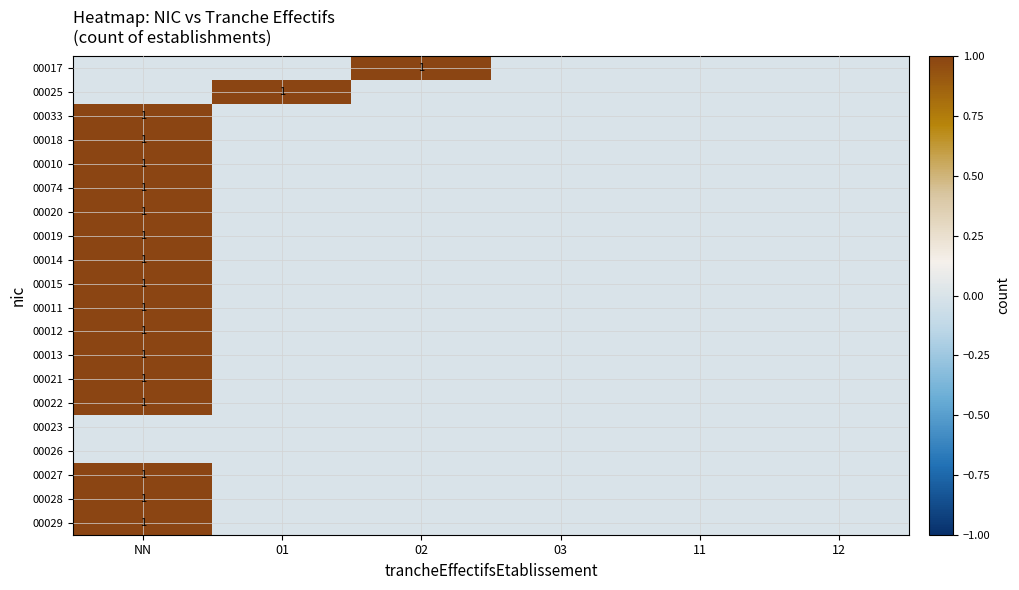

Where is 00027 nearest to the value 0?

01